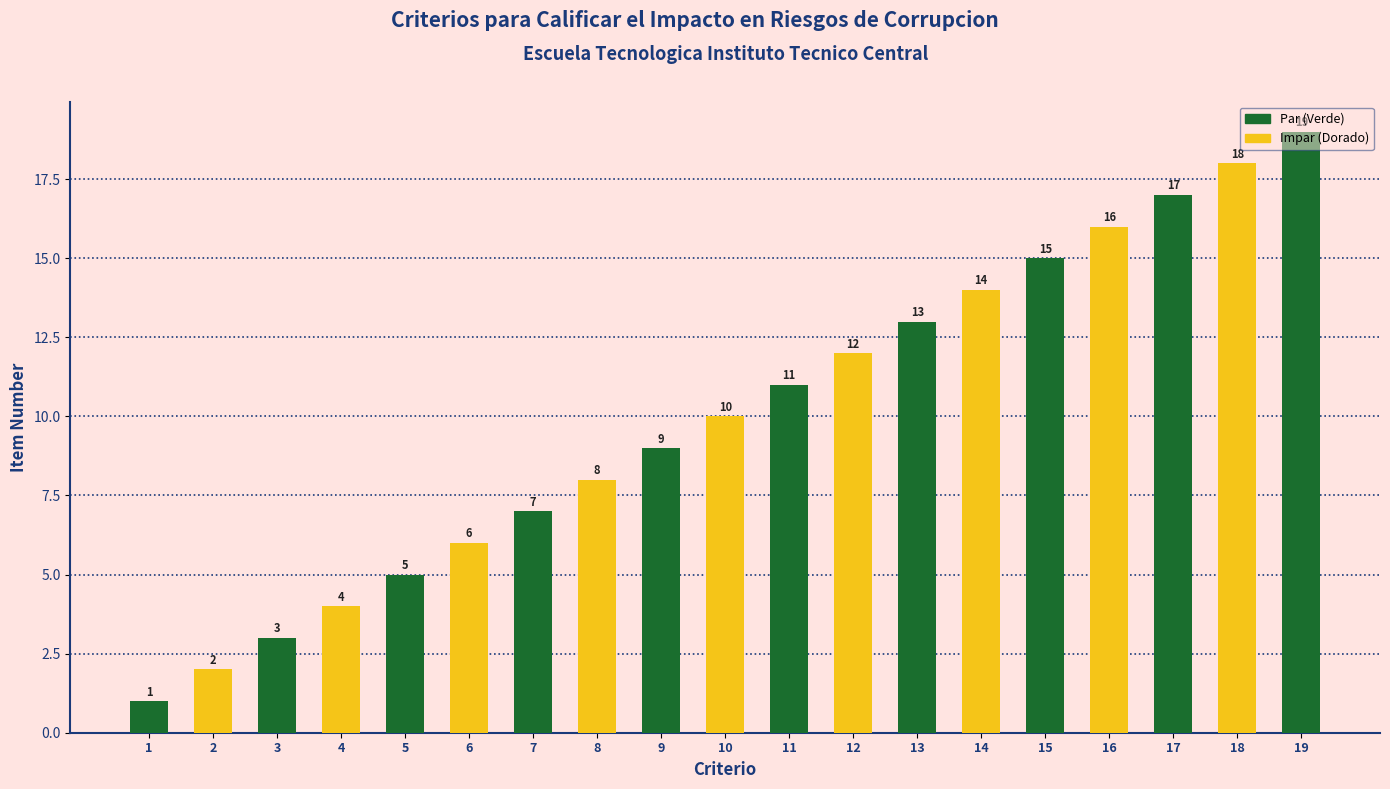

Reading left to right, transcribe all the data shown in this chart.

1=1	2=2	3=3	4=4	5=5	6=6	7=7	8=8	9=9	10=10	11=11	12=12	13=13	14=14	15=15	16=16	17=17	18=18	19=19